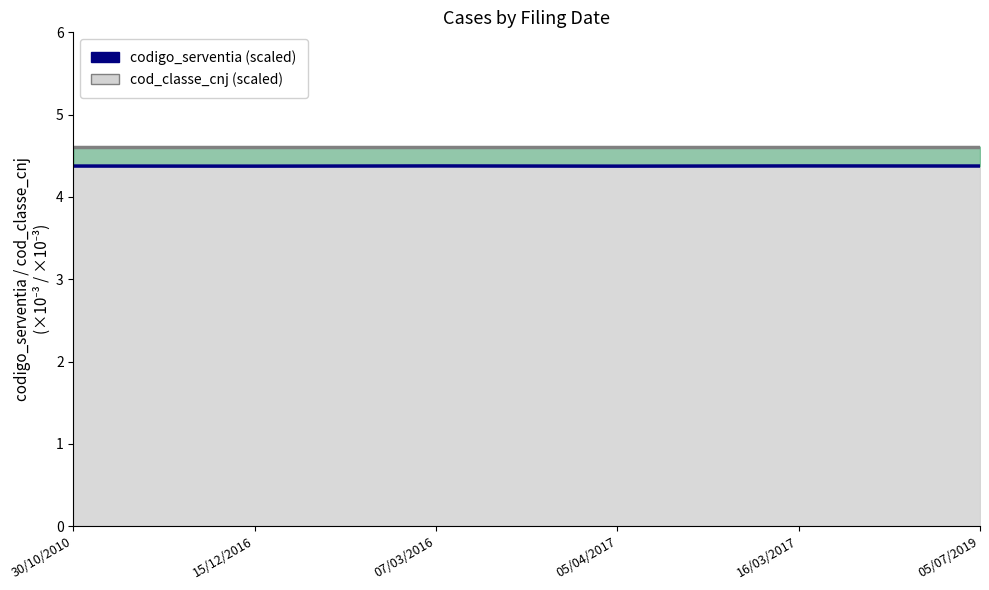

Does the chart display data point markers on the line(s)?

No